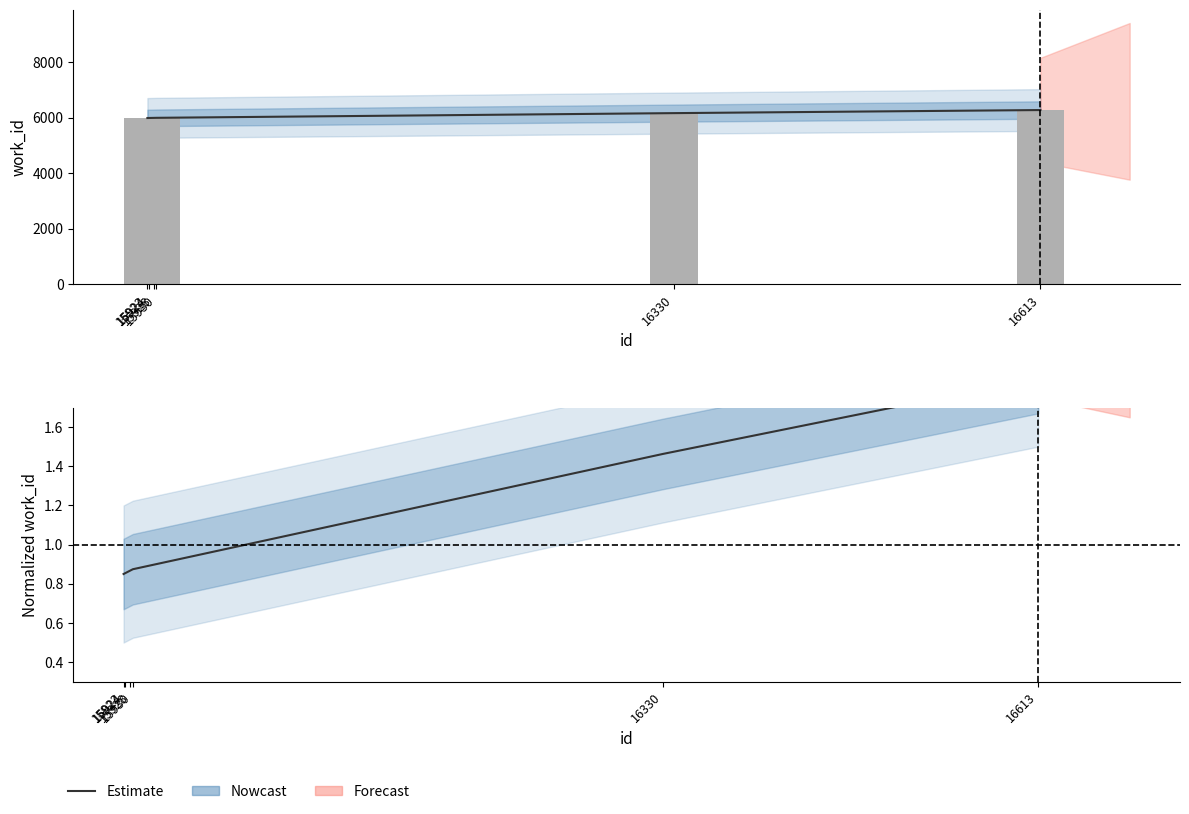

Are the bars horizontal?

No